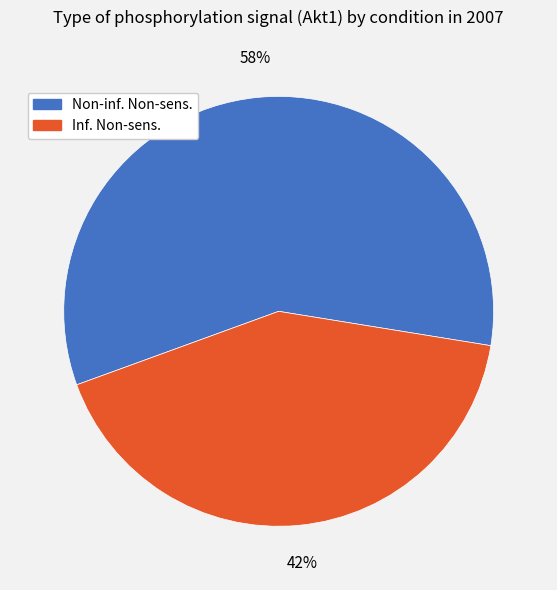

Count the number of slices in the pie.

2